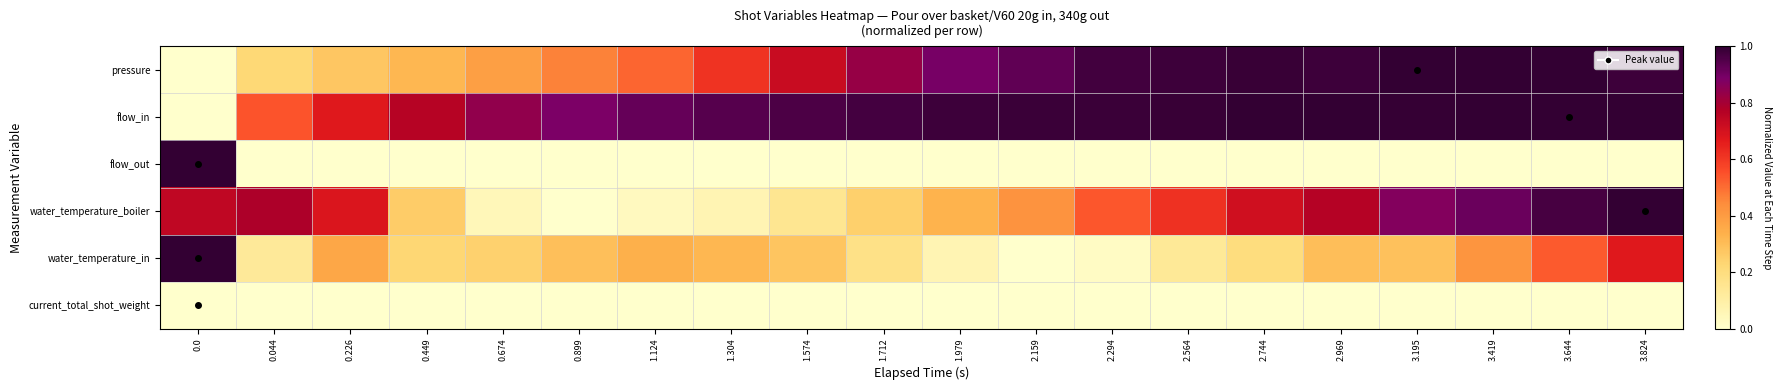

What is the difference between the highest and lowest values at 1.712?

1.0